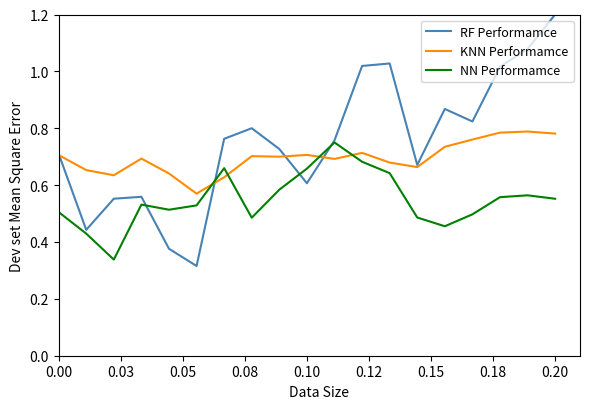

What is the greatest value displayed?

1.2